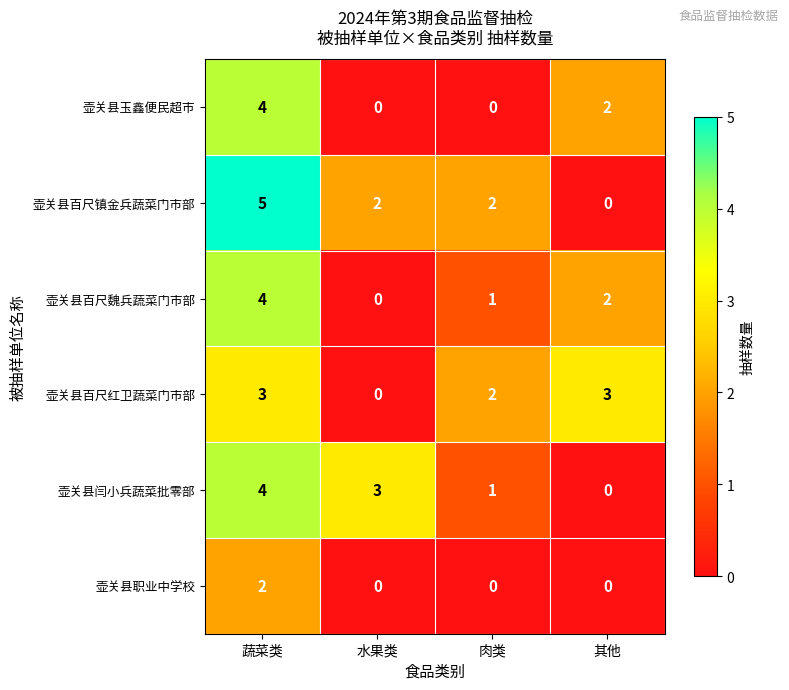

Which series has the widest spread of values?

壶关县百尺镇金兵蔬菜门市部